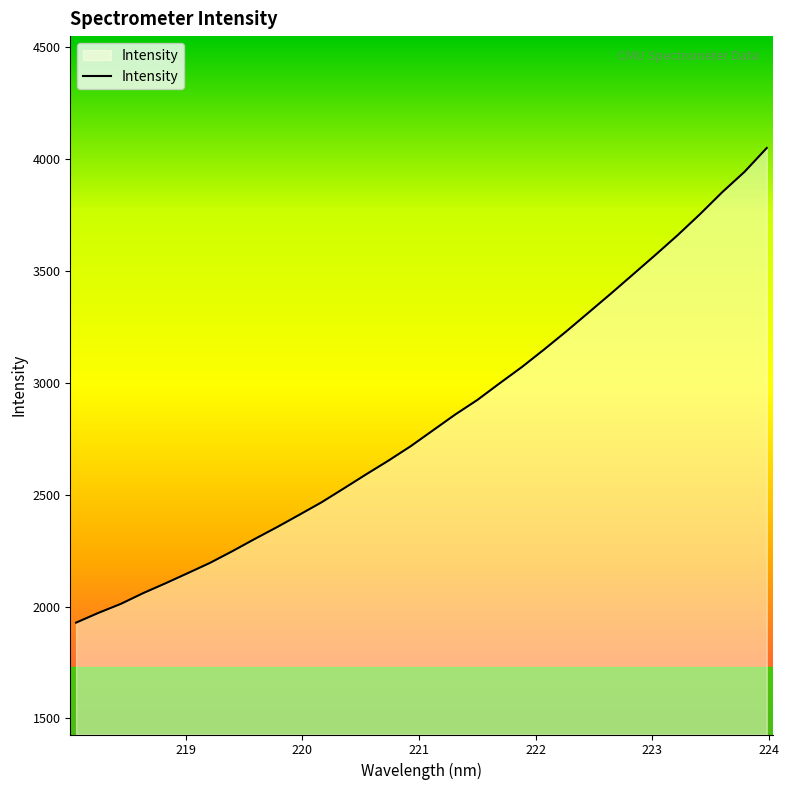

How many lines are shown in the chart?

1